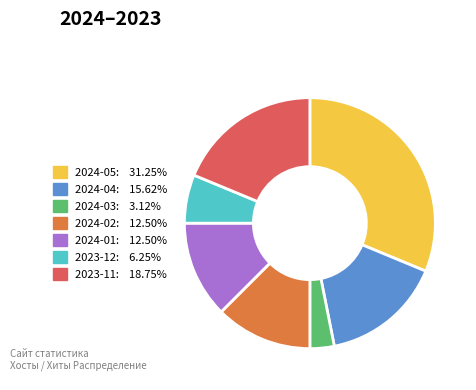

How many segments does this pie chart have?

7